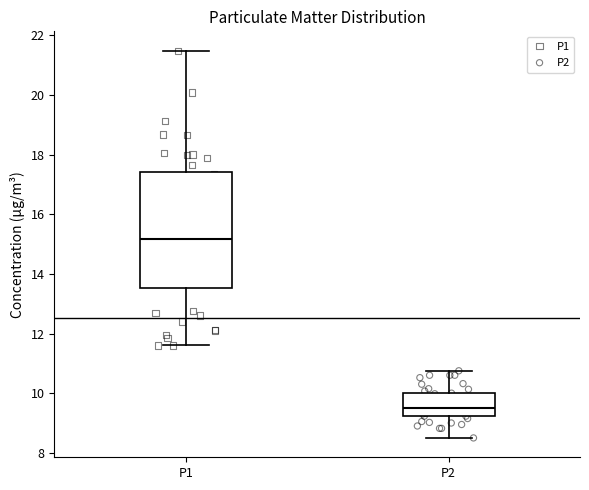

Which box's median line is the highest?

P1